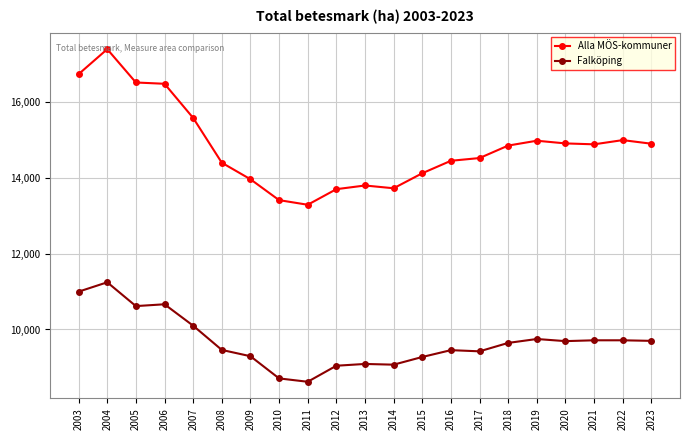

List the series in order of their overall mean, lowest first.

Falköping, Alla MÖS-kommuner